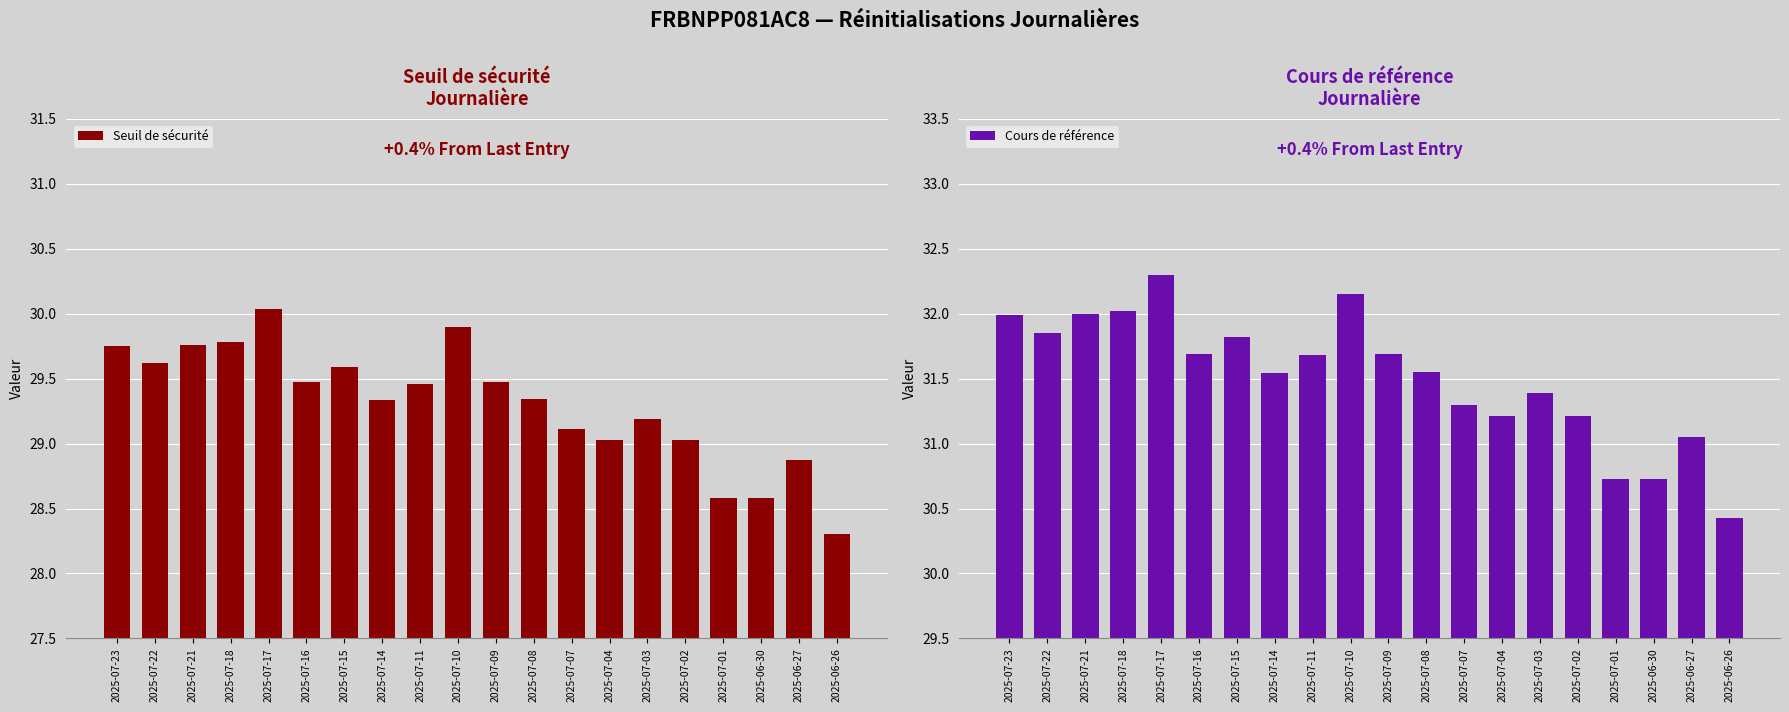

The value of Seuil de sécurité at 2025-07-18 is 18.6. True or false?

False